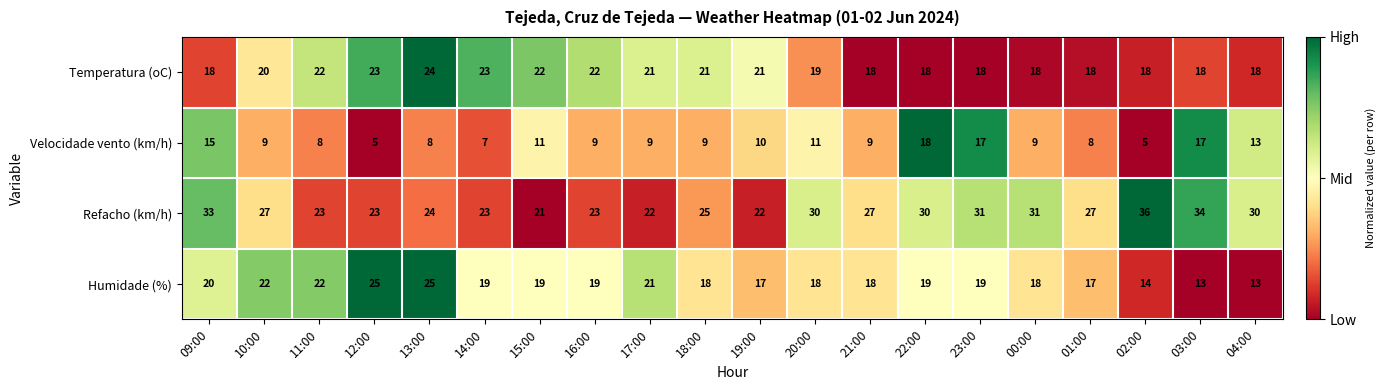

Which label corresponds to the largest value in the chart?

02:00